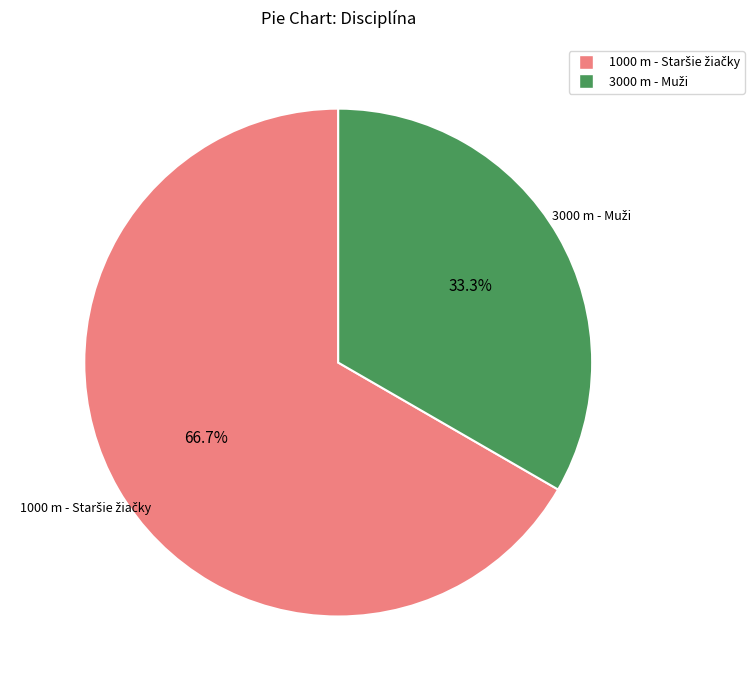

Is there any slice that represents more than half of the pie?

Yes